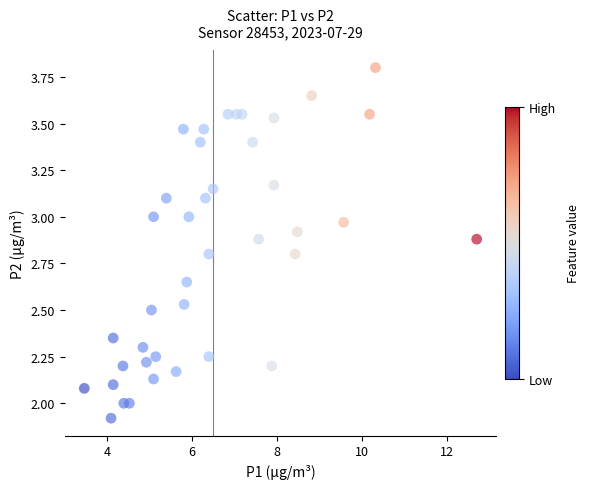

What is the range of X values (max minus min)?

9.2